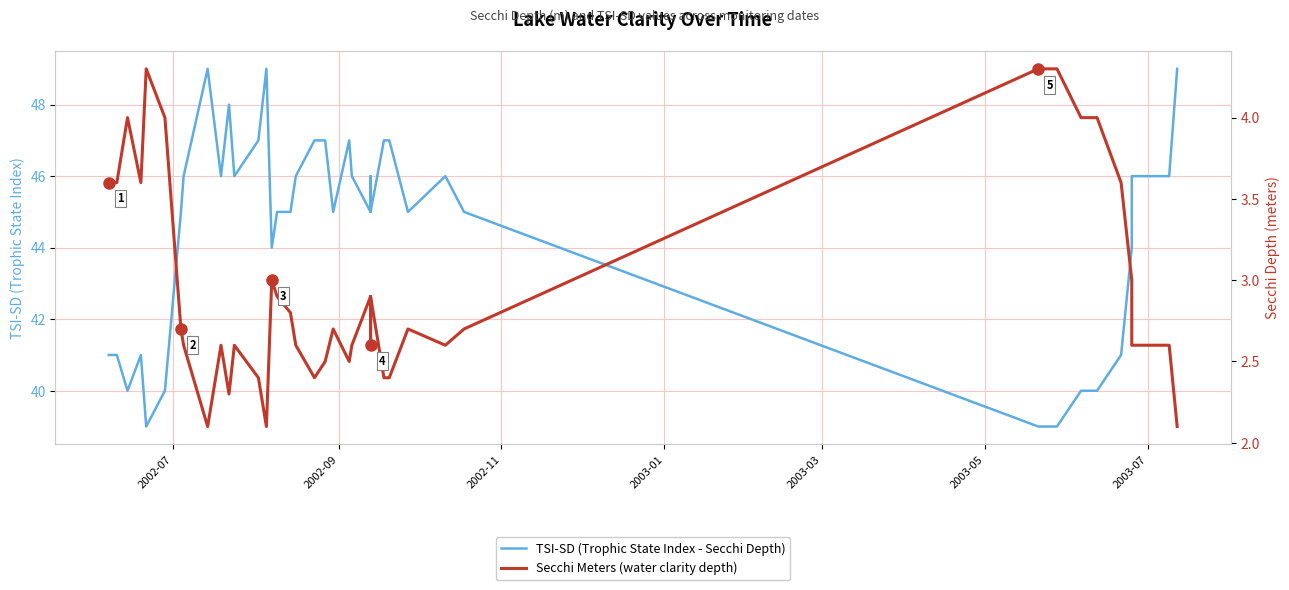

True or false: Secchi Meters (water clarity depth) has more than 0 points higher than both neighbors.

True